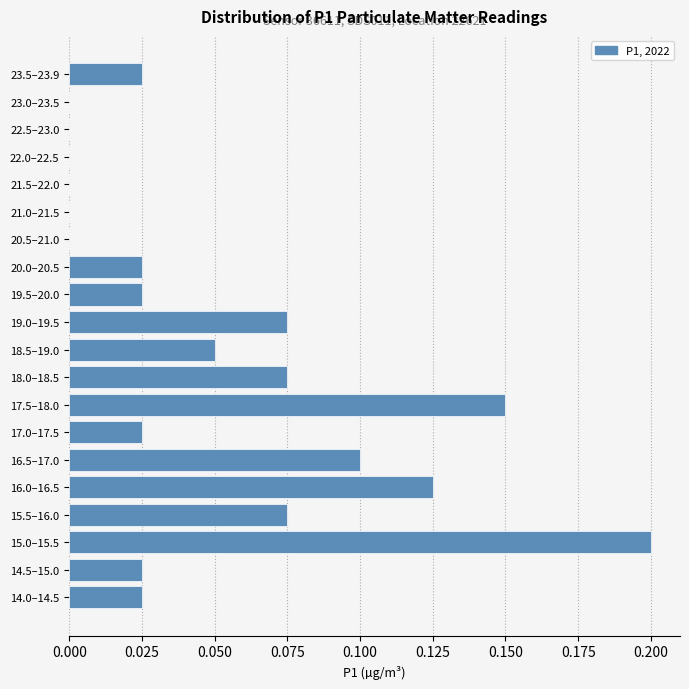

What is the sum of all values?

1.0